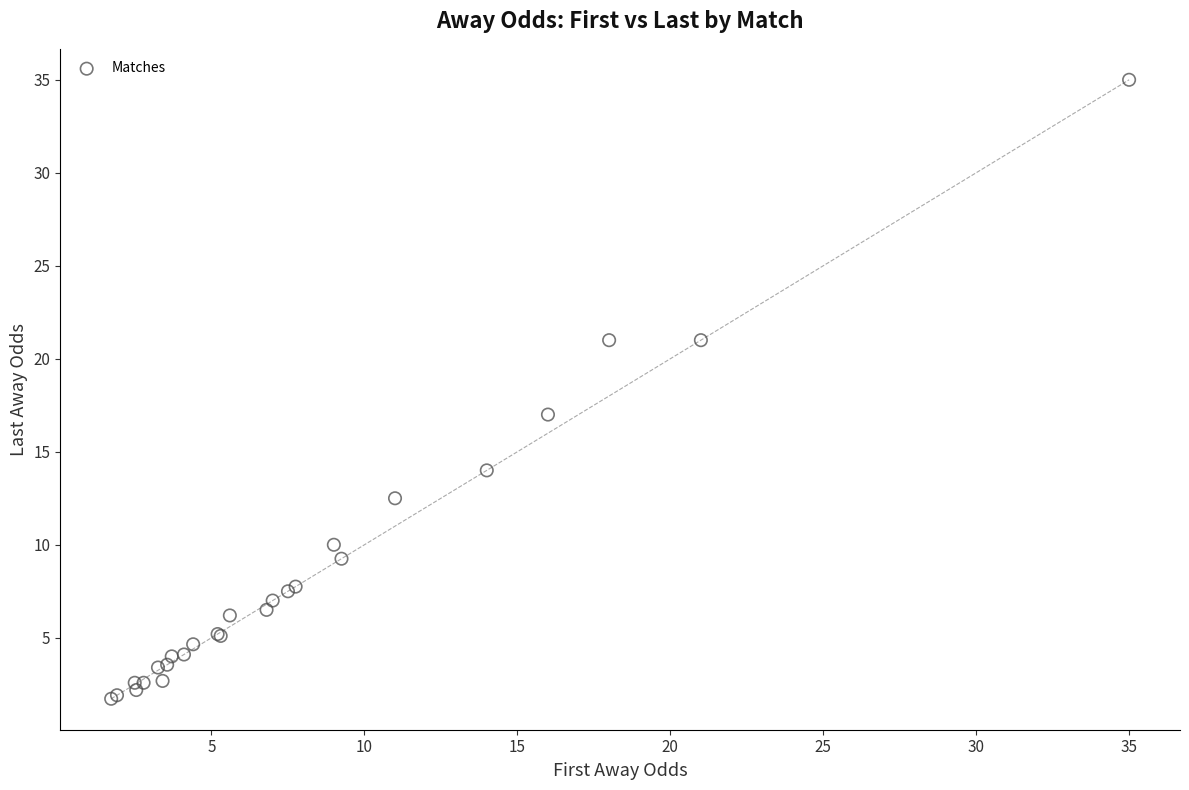

What Y value in the scatter plot is closest to 18?

17.0